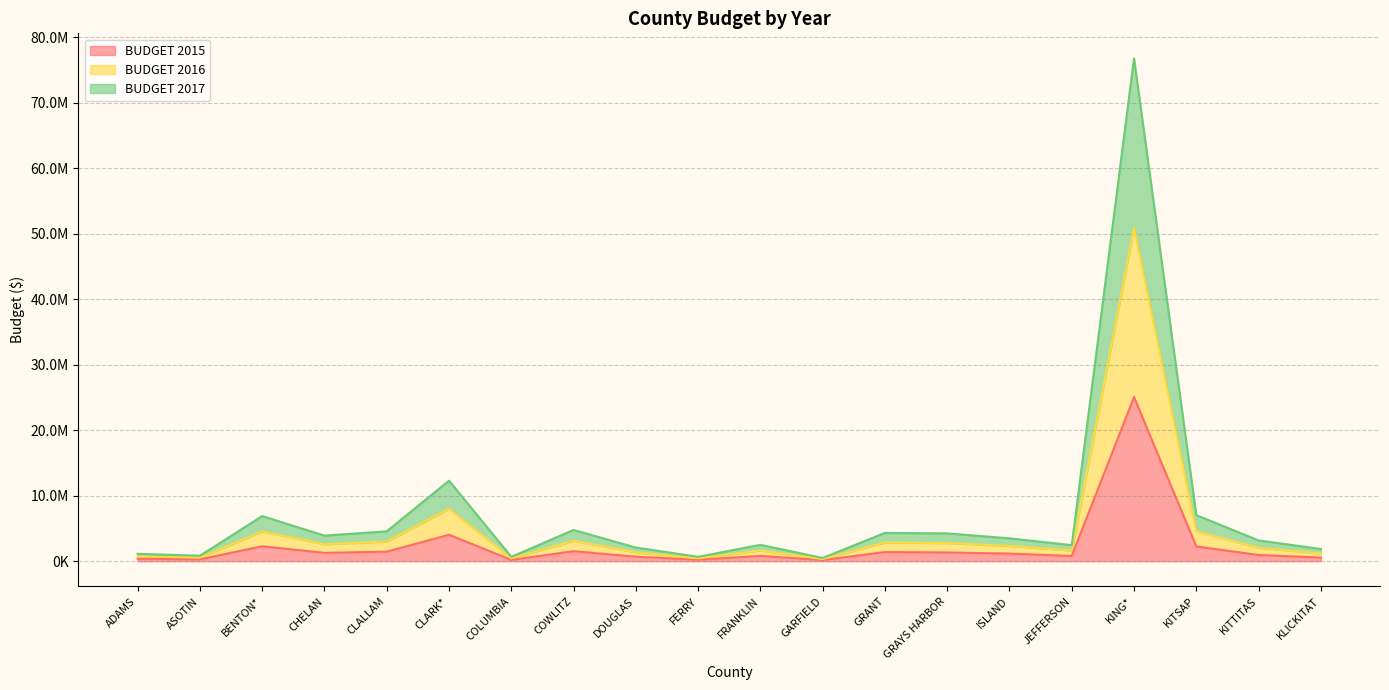

Which label corresponds to the smallest value in the chart?

GARFIELD